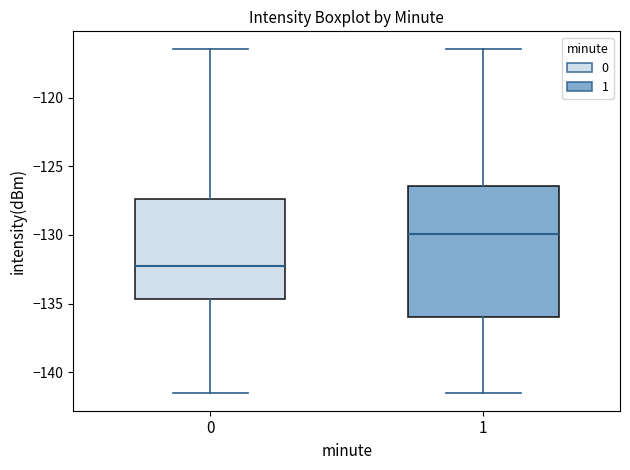

Where is the lower edge of the box at x = 1 on the y-axis? The values are not printed on the chart, so give them approximately, as read against the axis.

-136.0